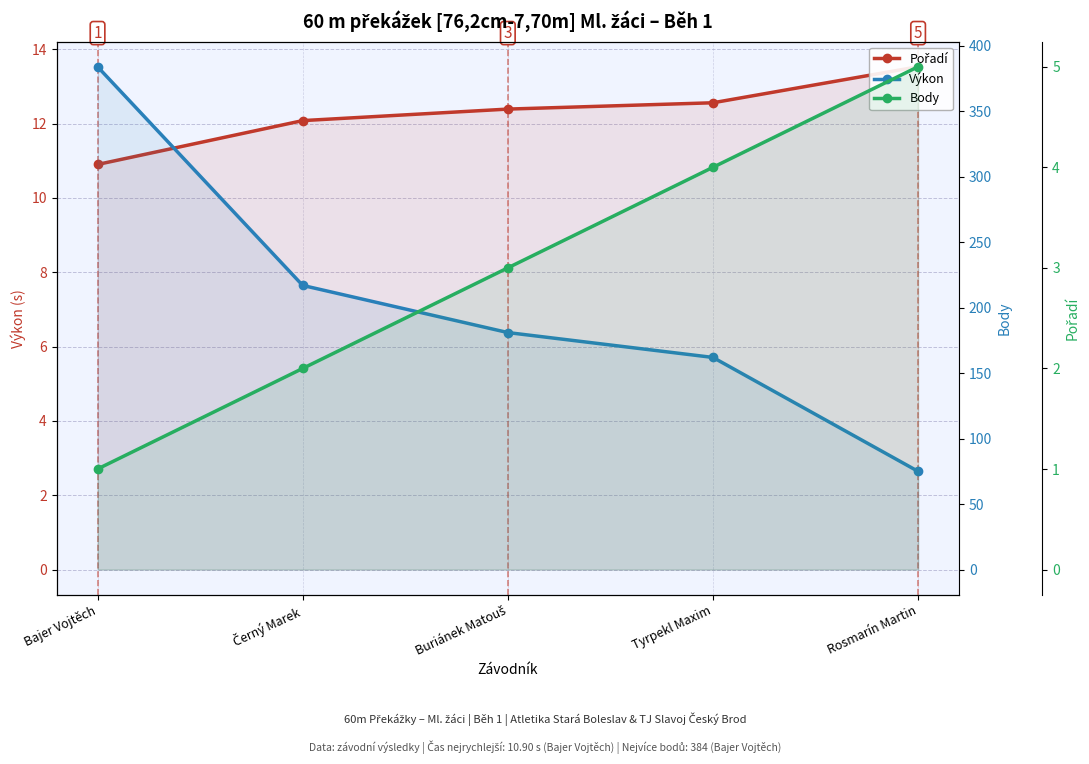

What is the total value across all series at Tyrpekl Maxim?

178.6